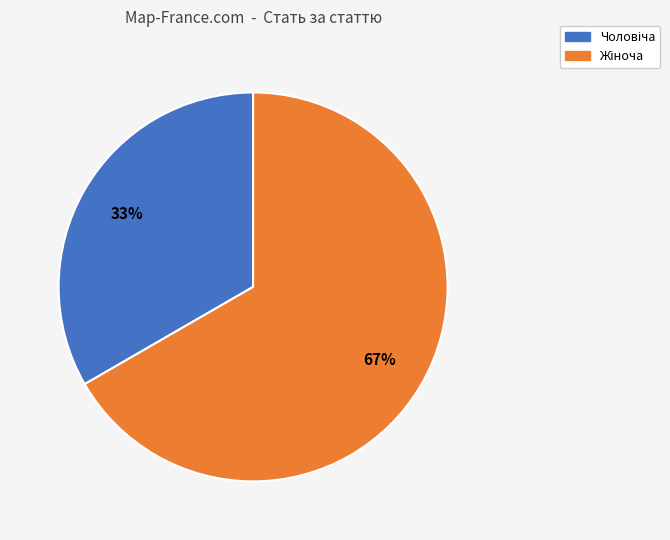

Does any single category account for the majority?

Yes